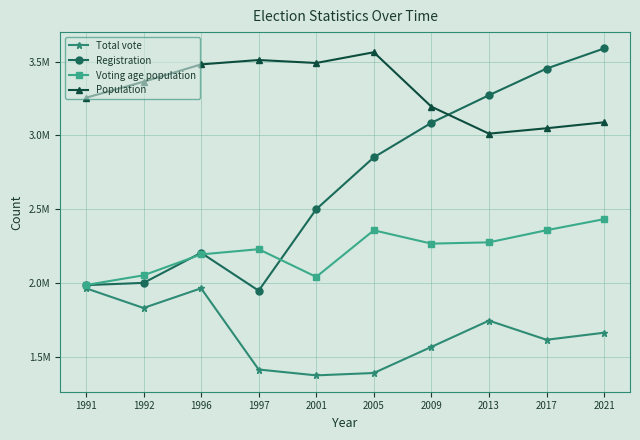

What is the value of the Total vote point at the 8th from the left?

1744261